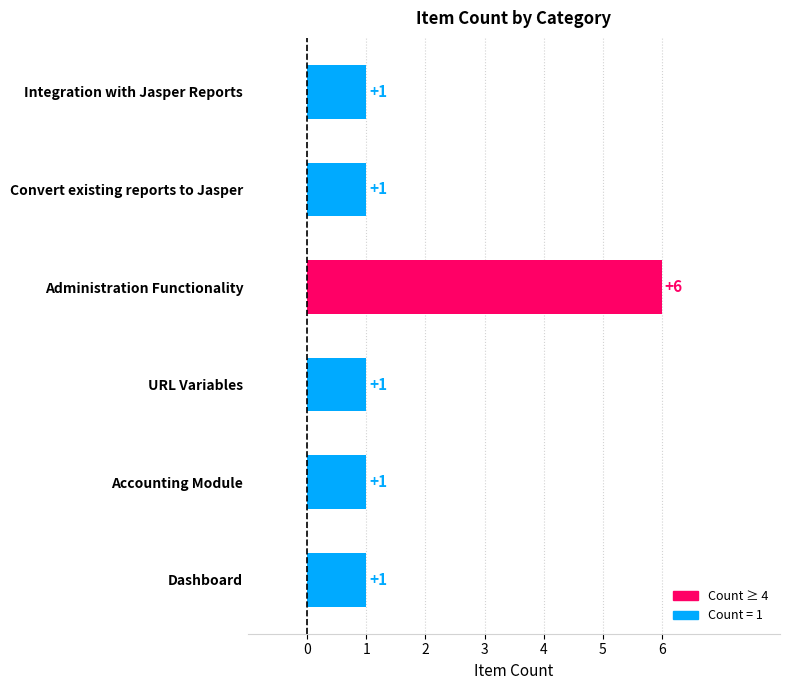

How many values are between 1 and 2?

5